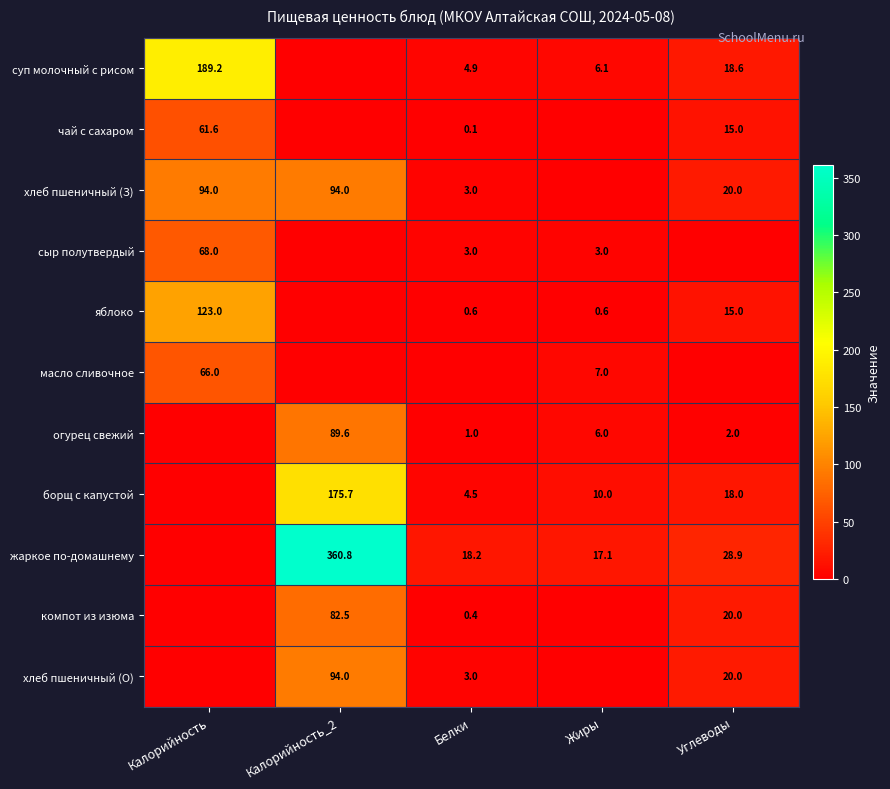

The value of суп молочный с рисом at Калорийность is 189.2. True or false?

True